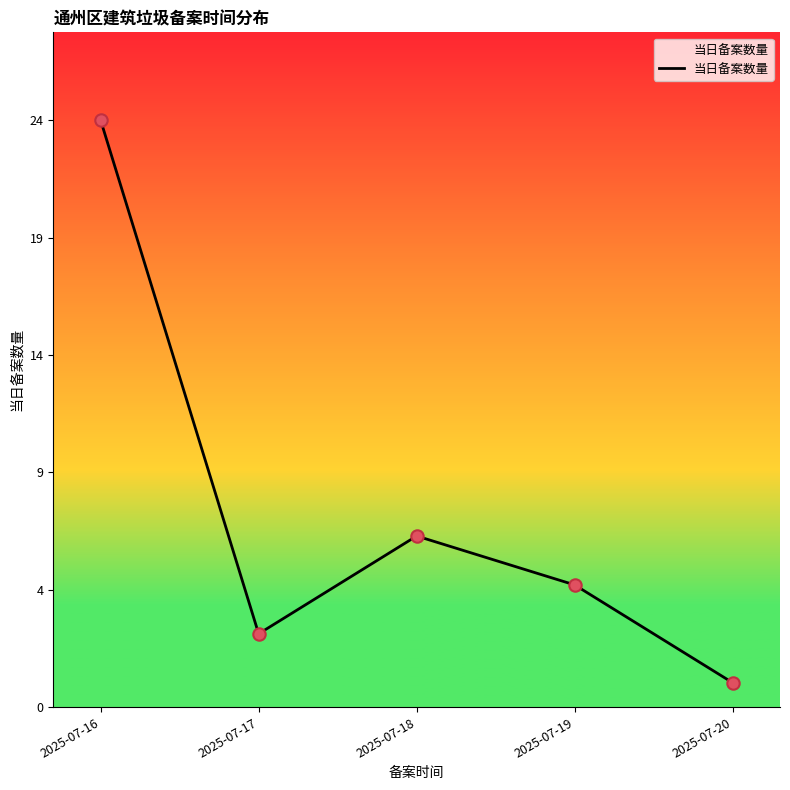

What is the ratio of the value at 2025-07-18 to the value at 2025-07-16?

0.3